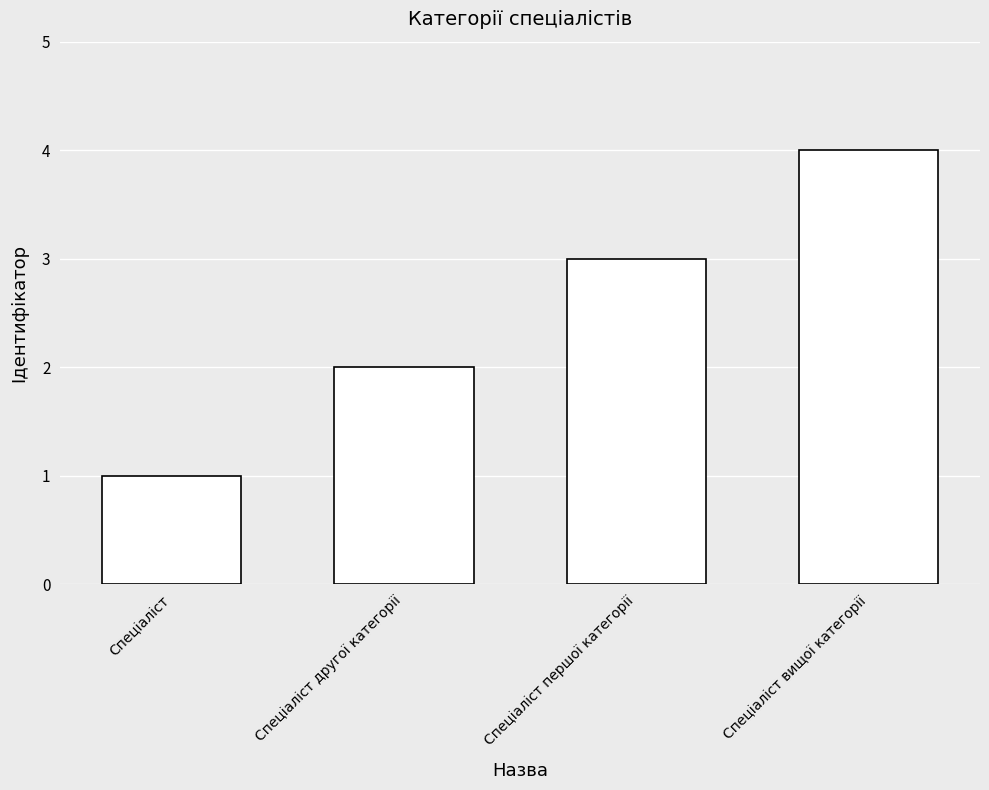

At which label is the value closest to 2?

Спеціаліст другої категорії